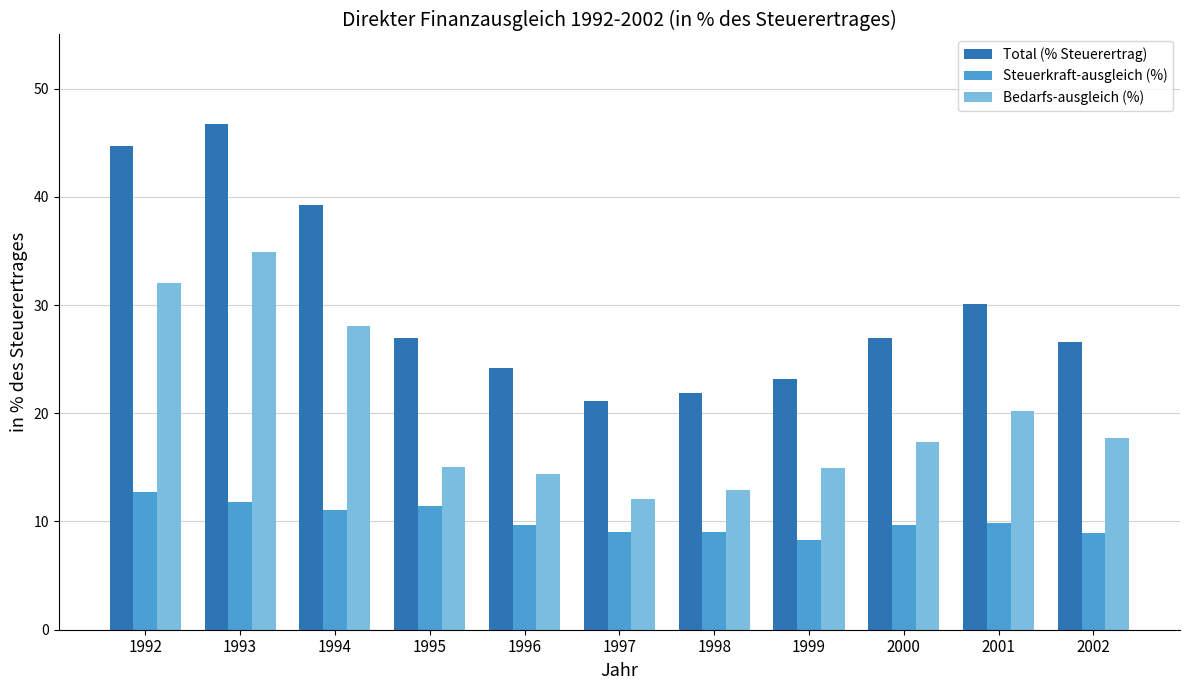

Which series has the largest range (max minus min)?

Total (% Steuerertrag)